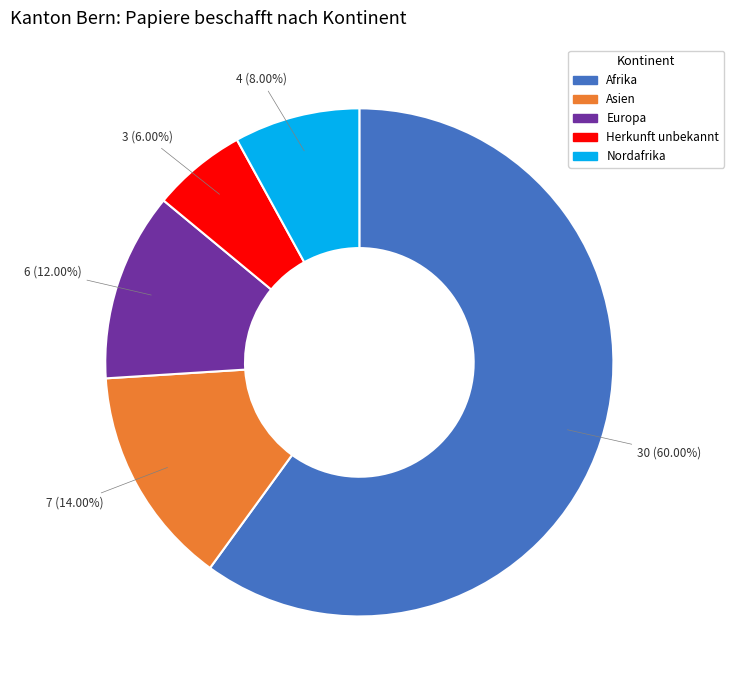

Combined, do Nordafrika and Europa account for over 50%?

No